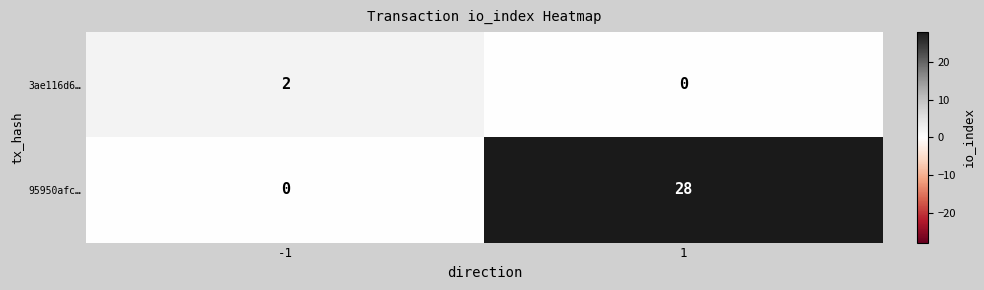

True or false: 3ae116d6… has a value of -1 at 1.

False